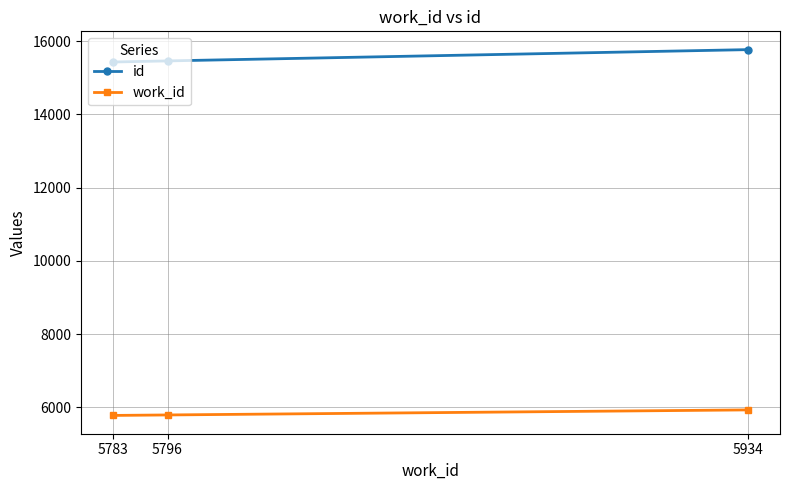

Which series has the largest total across all categories?

id